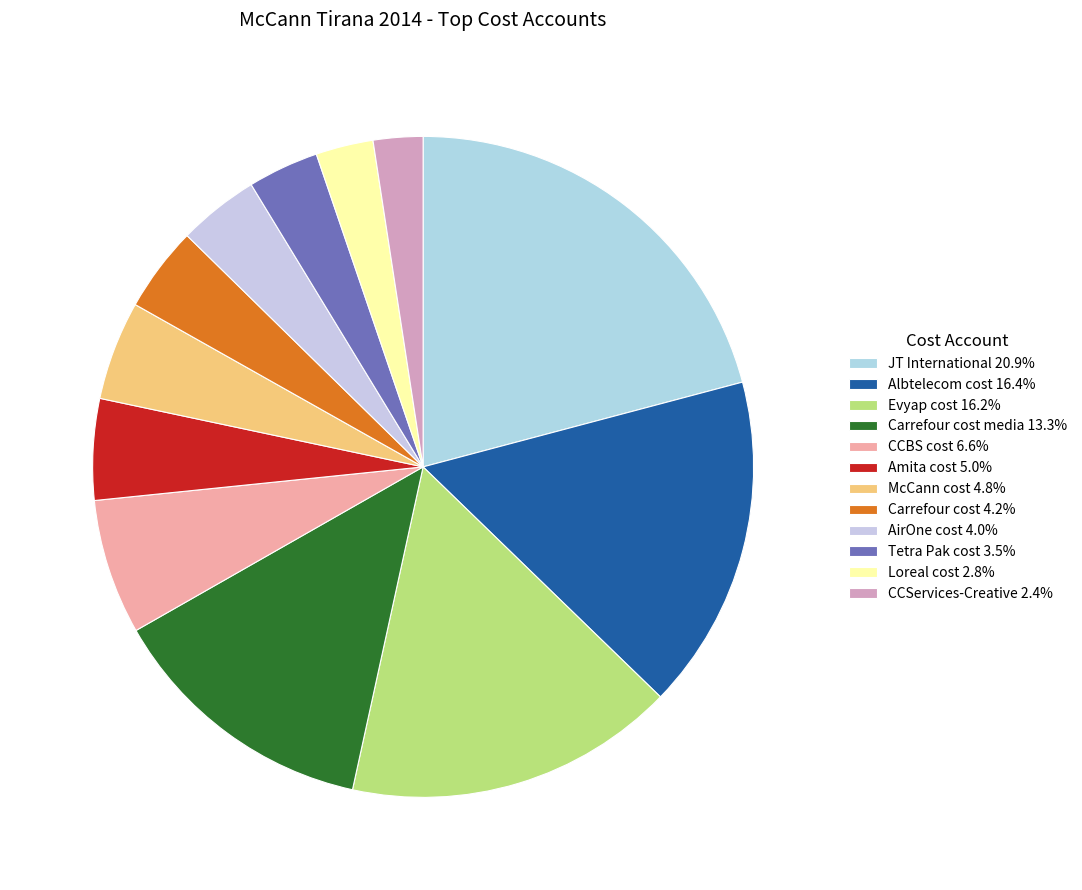

Which category has the biggest portion of the pie?

JT International